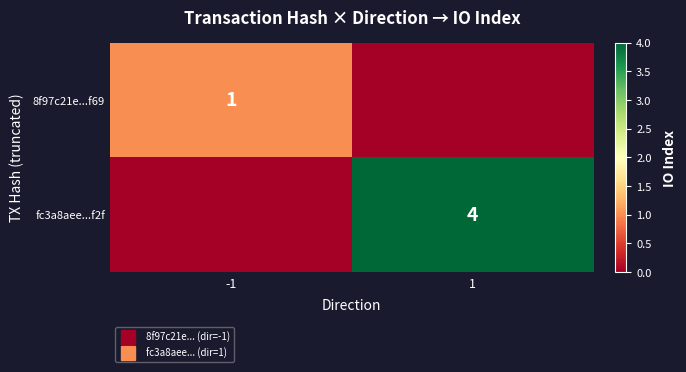

Which has a higher value, -1 or 1?

-1